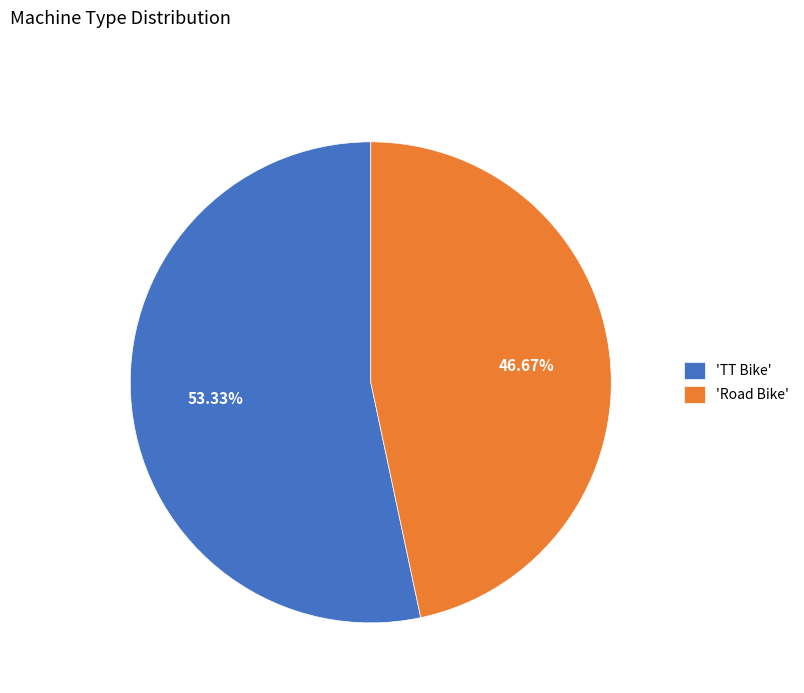

Is there a majority slice in this chart?

Yes